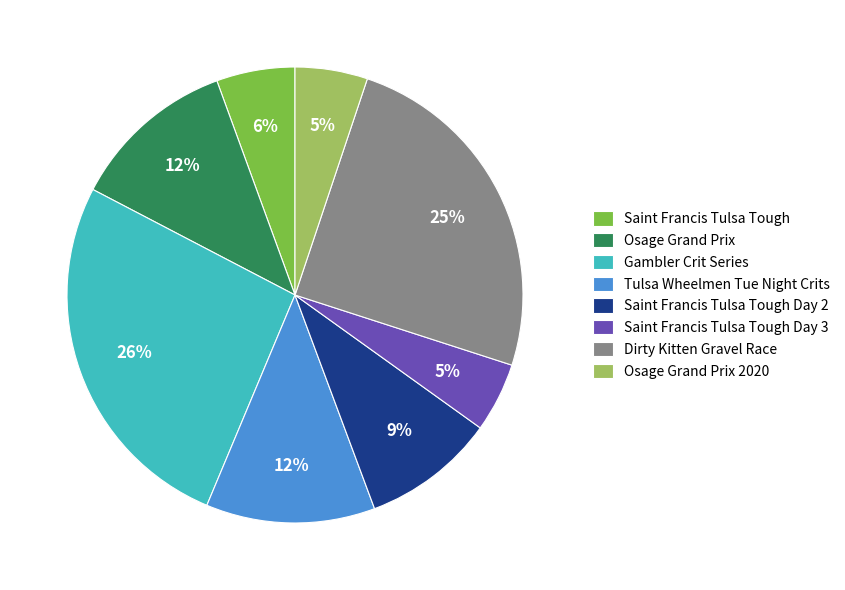

True or false: Osage Grand Prix accounts for 12% of the total.

True